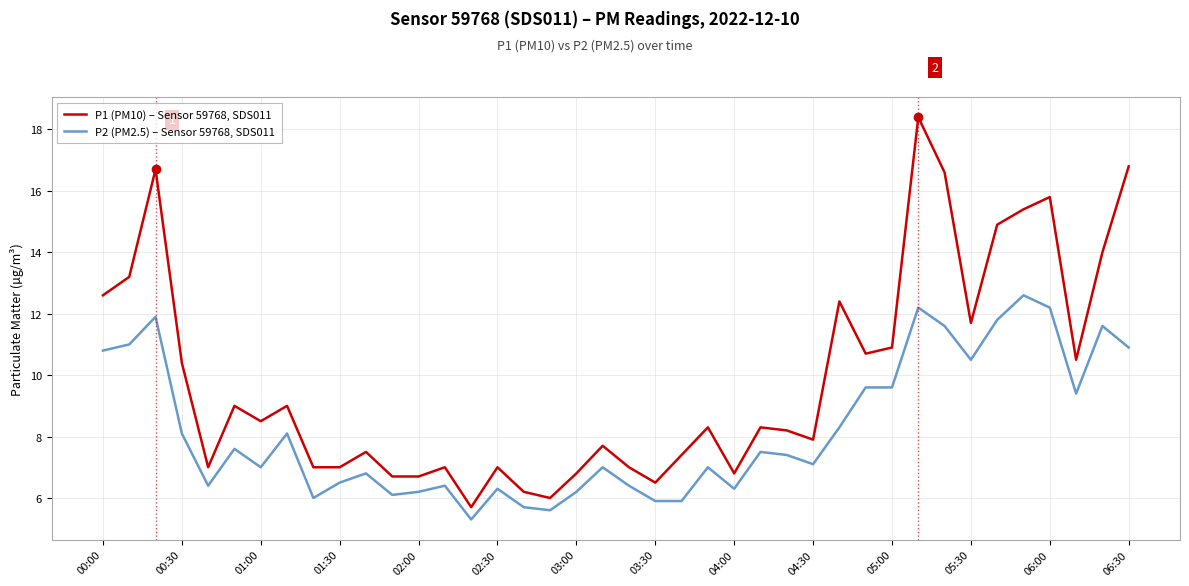

What are all the series names shown in the legend?

P1 (PM10) – Sensor 59768, SDS011, P2 (PM2.5) – Sensor 59768, SDS011